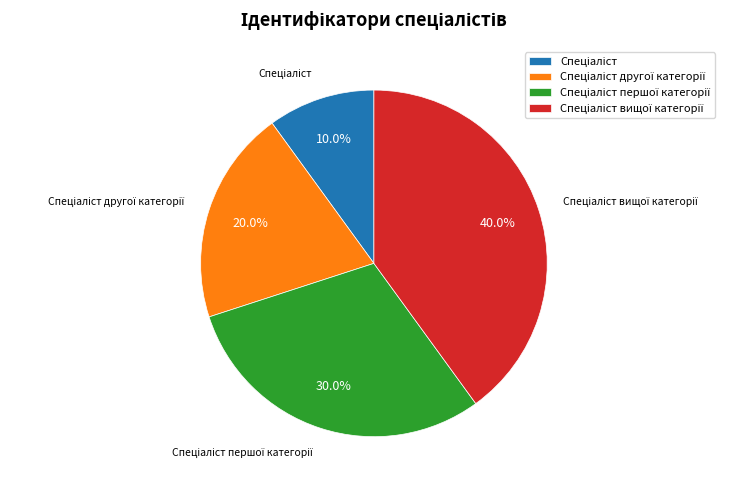

Is there a majority slice in this chart?

No